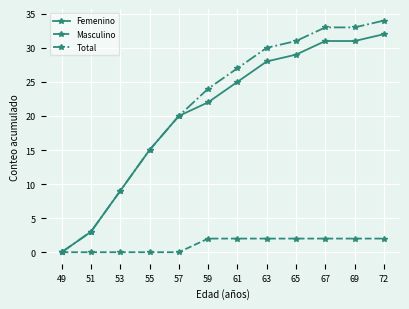

What is the difference between the highest and lowest values at 65?

29